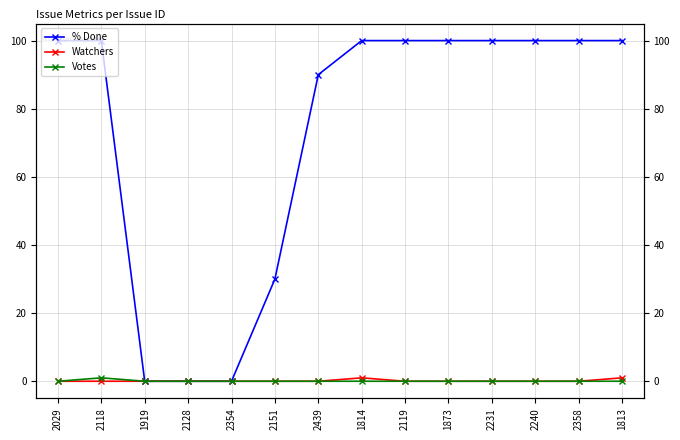

Between 1919 and 2240, which is larger?

2240